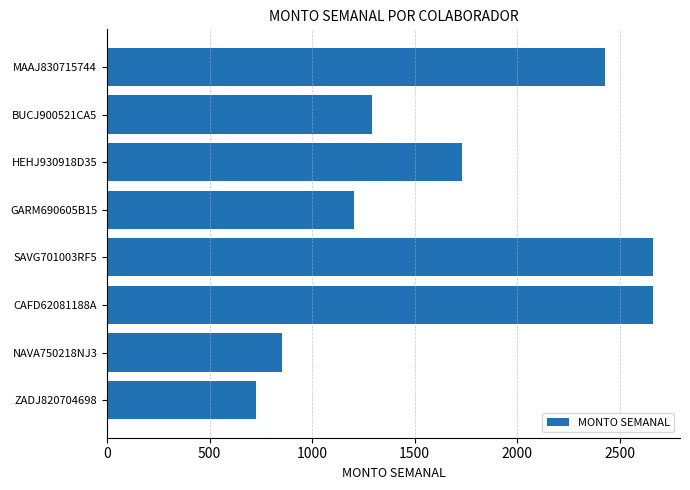

What is the minimum value shown in the chart?

728.6